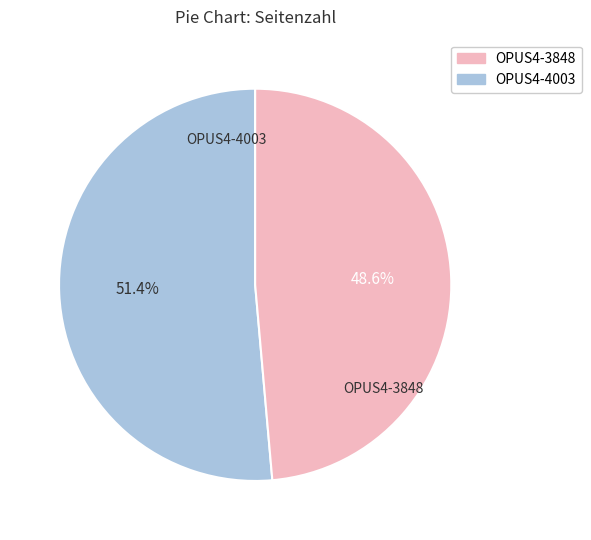

To the nearest percent, what is the difference between the largest and smallest slice percentages?

3%